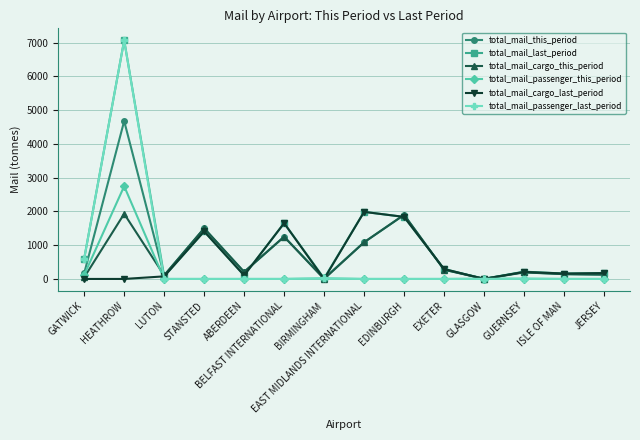

What is the sum of all total_mail_cargo_last_period values?

7902.3